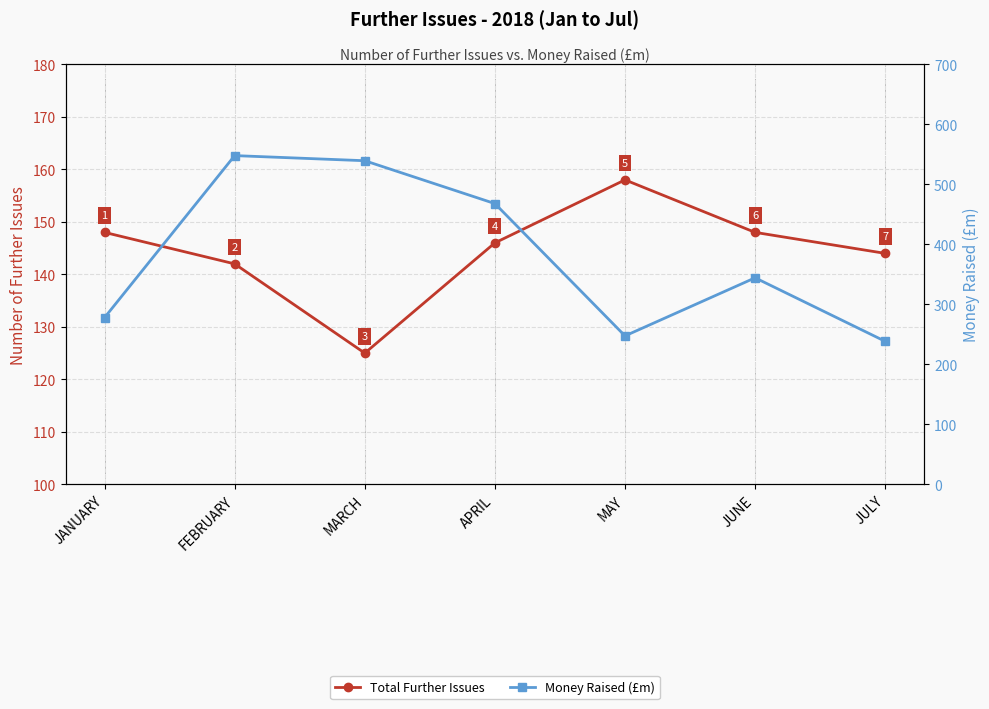

What is the difference between the Money Raised (£m) values at JUNE and JULY?

105.9